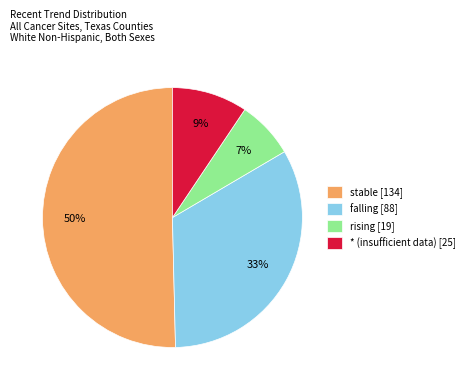

Count the number of slices in the pie.

4